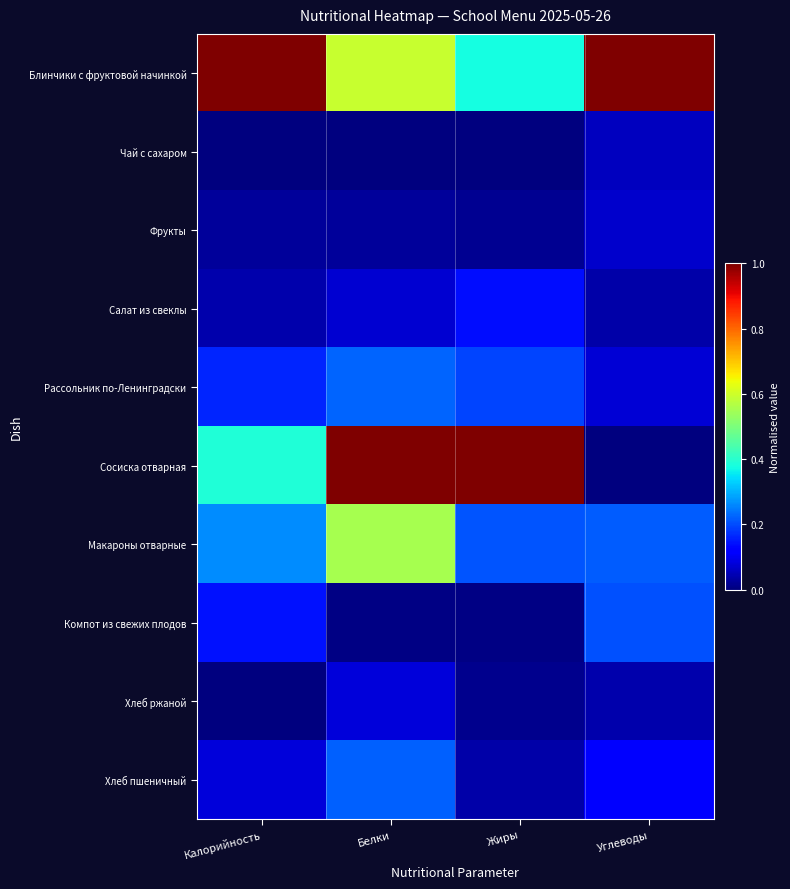

At which category is the sum across all series the highest?

Белки